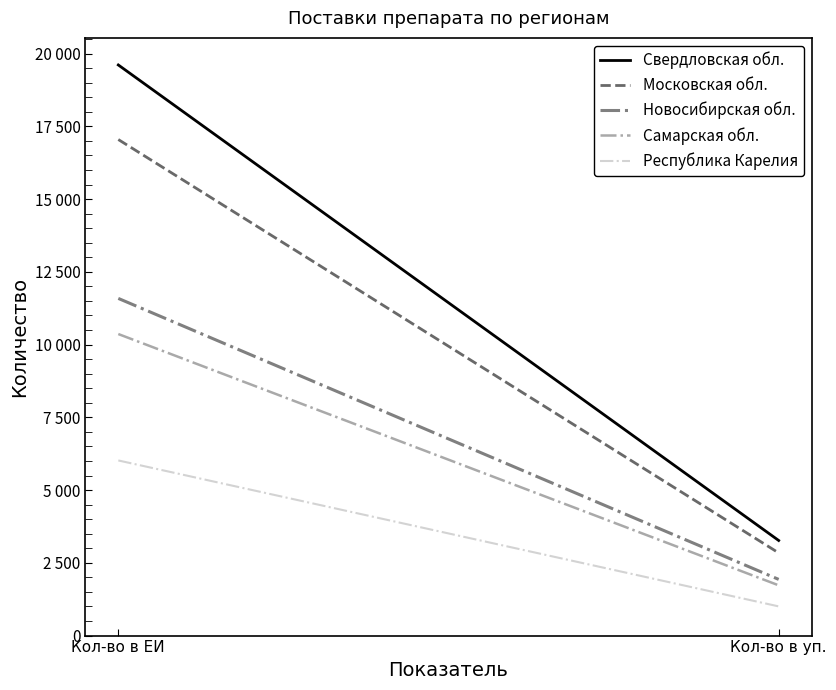

Which series has the widest spread of values?

Свердловская обл.